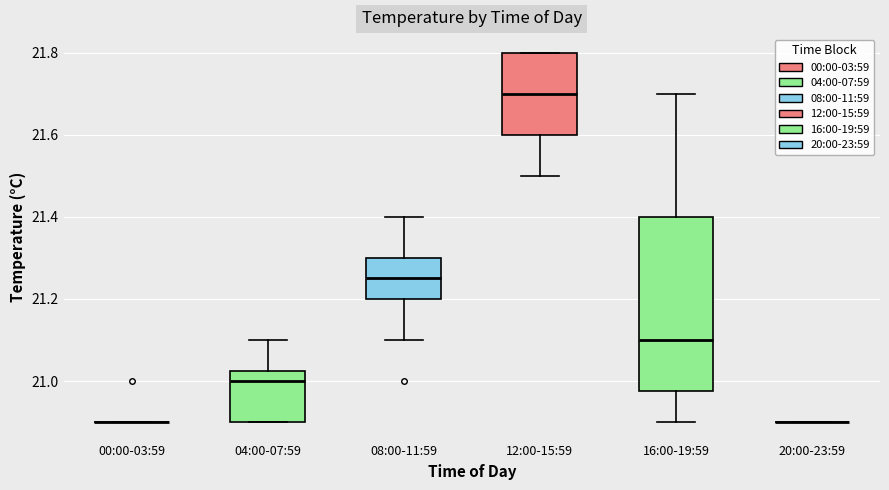

Comparing the boxes themselves (not the whiskers), which one is the tallest?

16:00-19:59